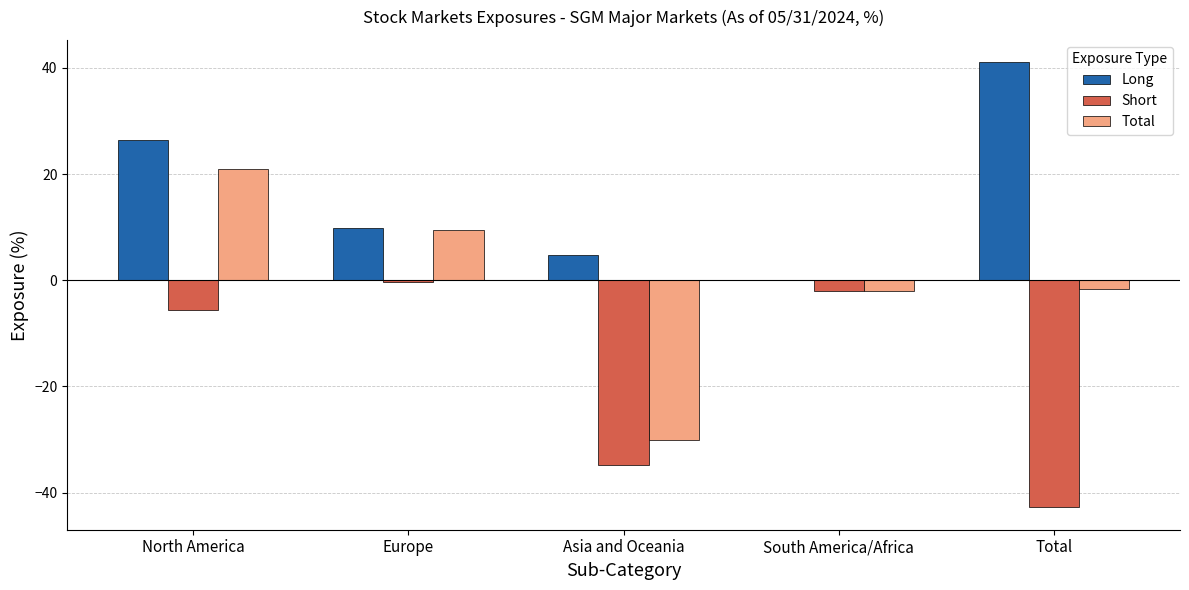

Between Asia and Oceania and Total, which series saw the biggest shift?

Long